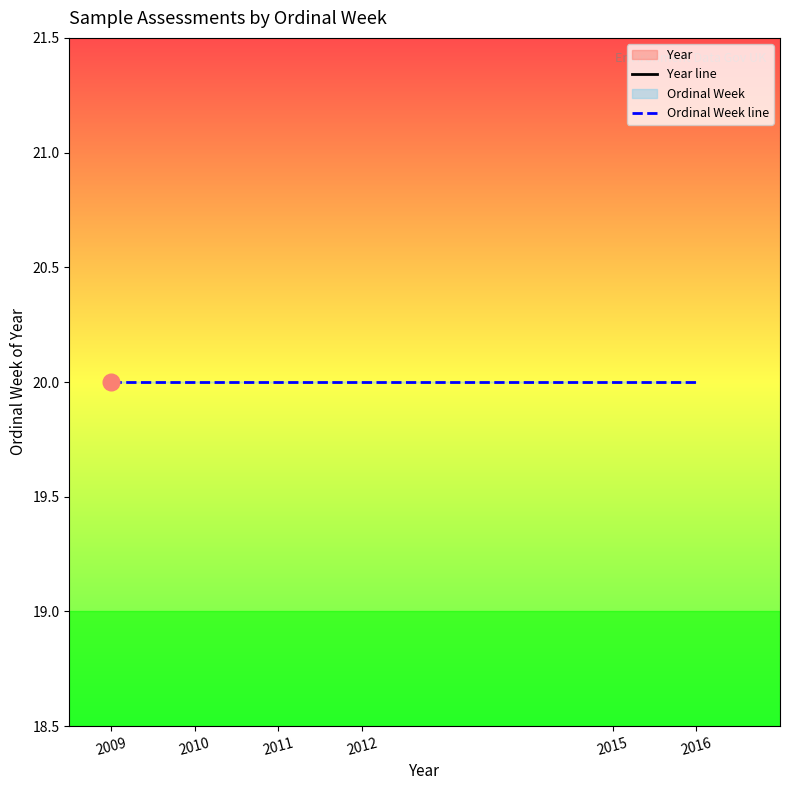

At which label does Year line first exceed 2012?

2015